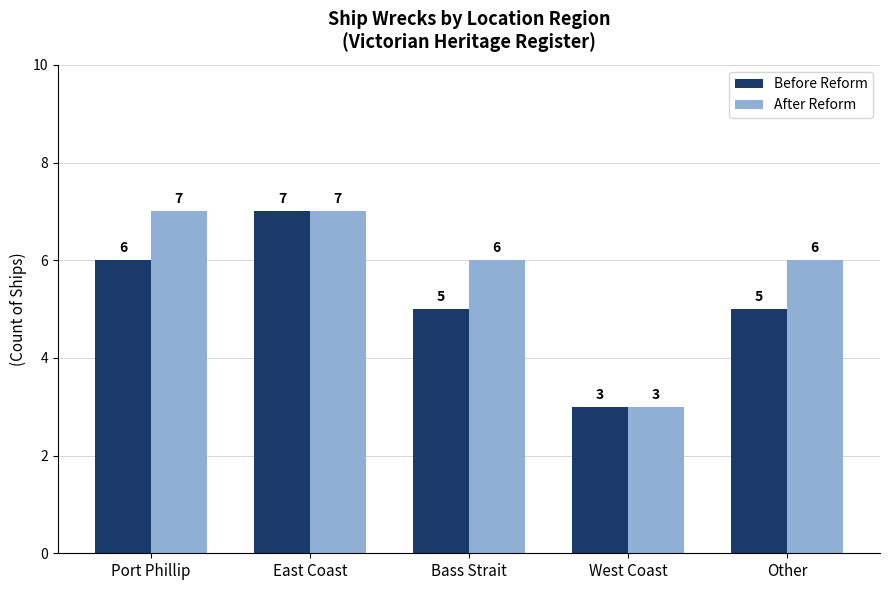

Which series has the largest total across all categories?

After Reform